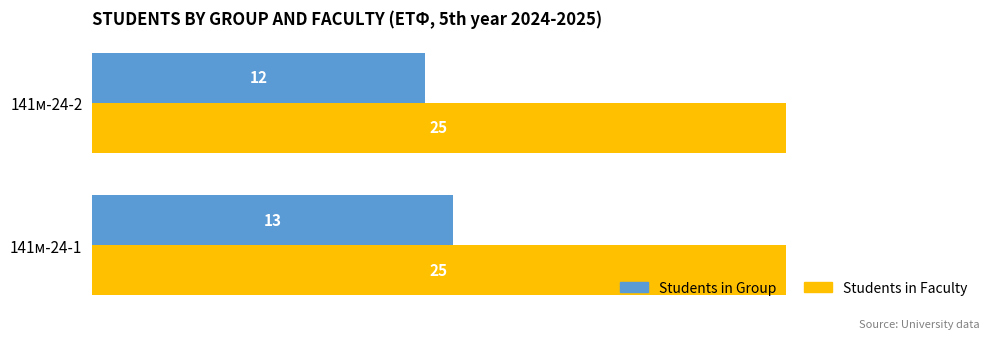

What is the sum of the Students in Faculty values at 141м-24-2 and 141м-24-1?

50